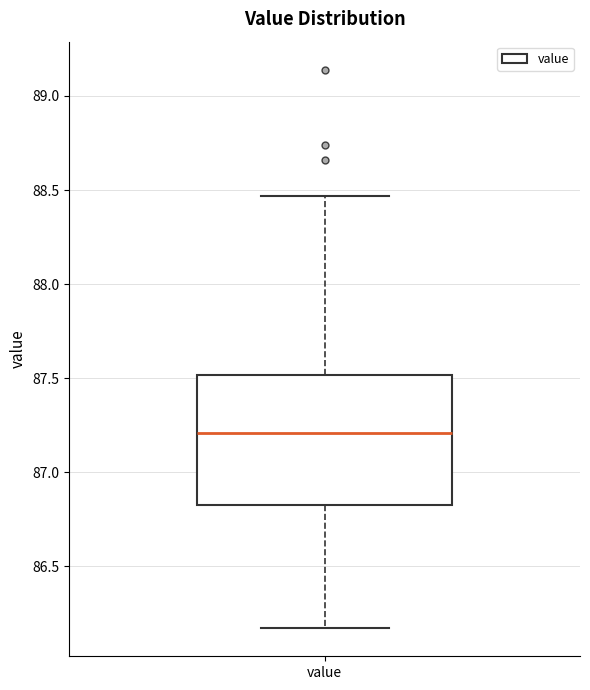

Transcribe this box plot: give where the median line is, the range the box spans, and where the two whiskers end, as read against the y-axis. The values are not printed on the chart, so give them approximately, as read against the axis.

median 87.20, box 86.85 to 87.50, whiskers 86.15 to 88.45